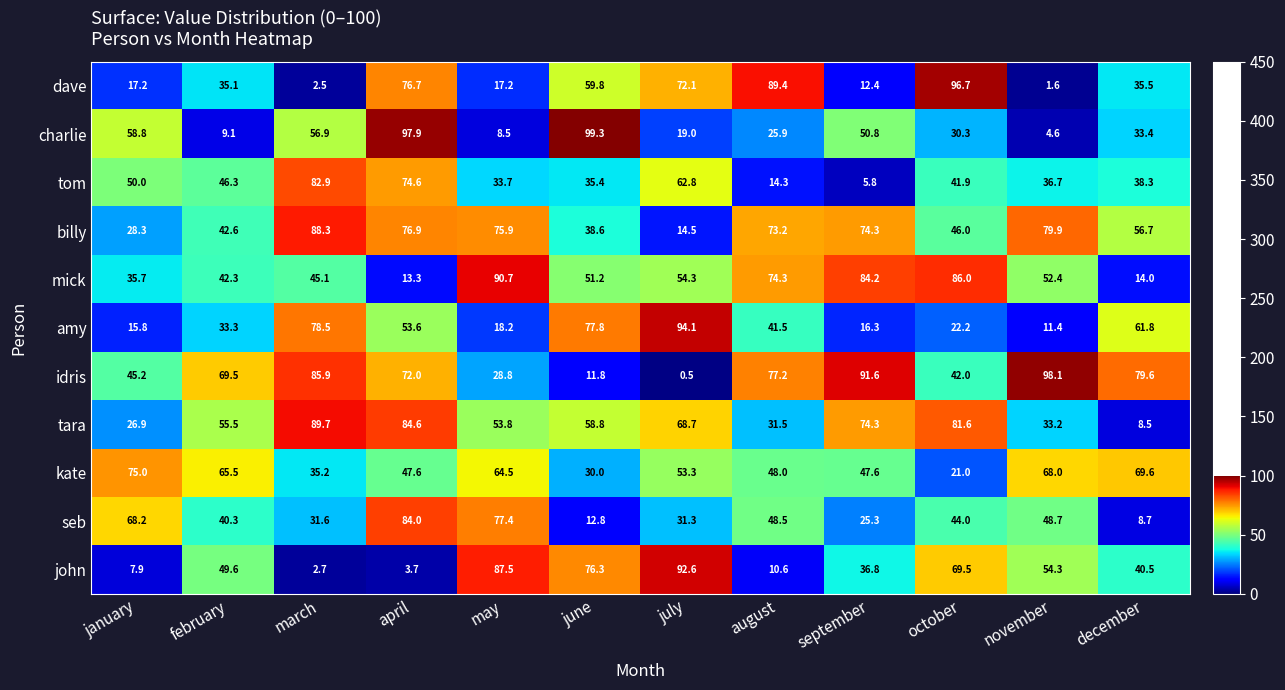

Read the billy value at july.

14.5